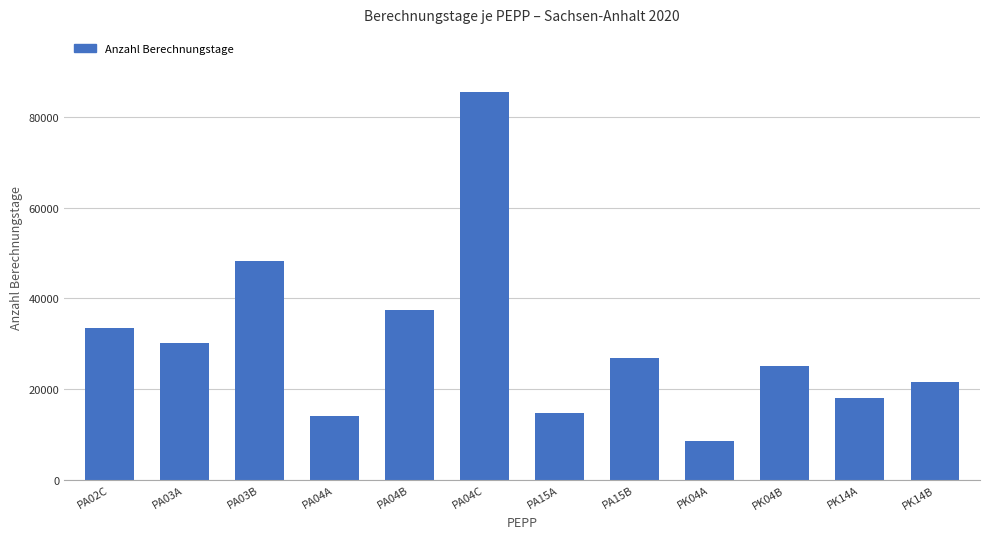

True or false: the data shows 30113 at PA03A.

True